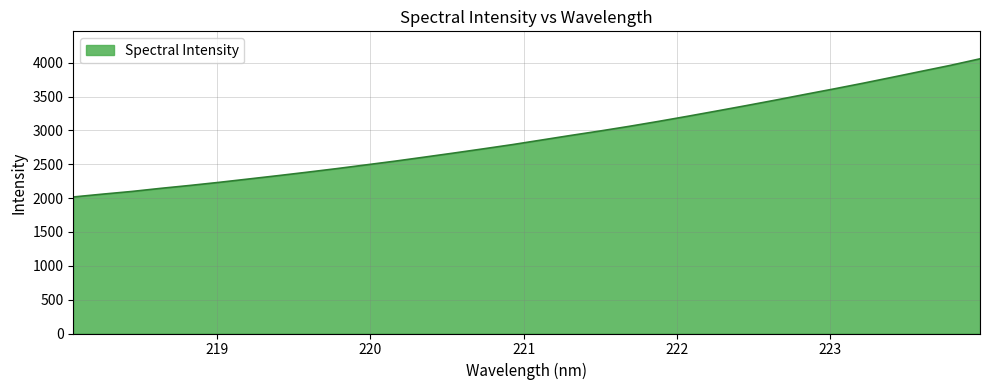

Count the number of values greater than 2857.

16